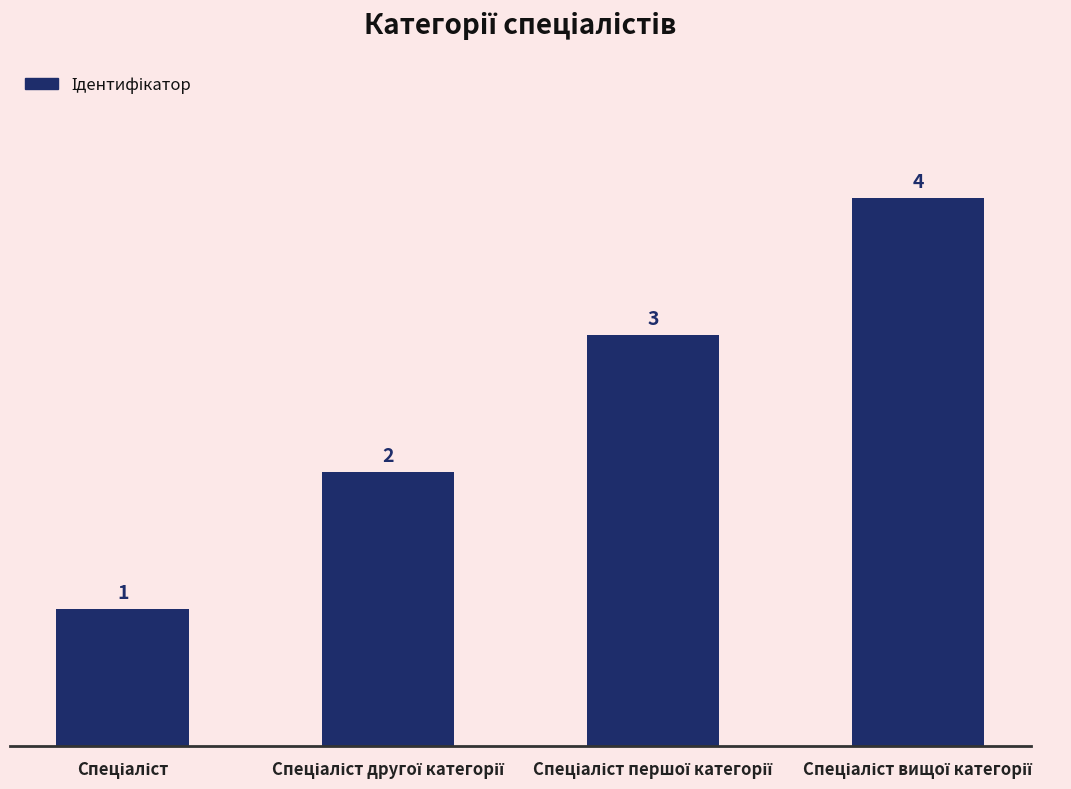

How many values are between 2 and 4?

3